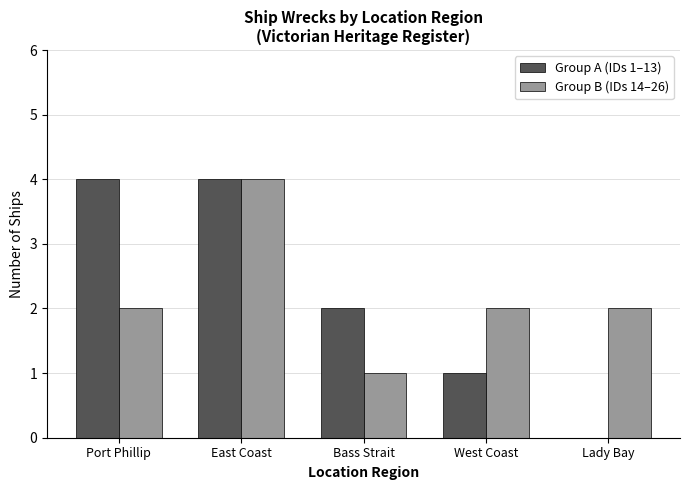

Reading left to right, list all the values displayed in this chart.

Group A (IDs 1–13): 4	4	2	1	0
Group B (IDs 14–26): 2	4	1	2	2